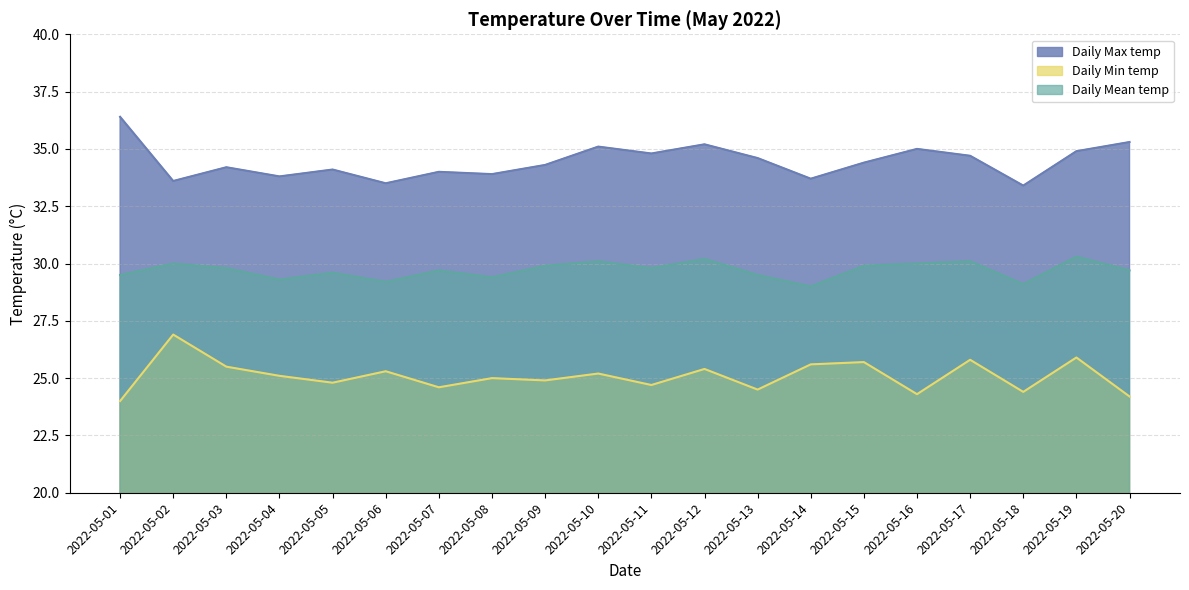

Which has a higher value, 2022-05-10 or 2022-05-16?

2022-05-10